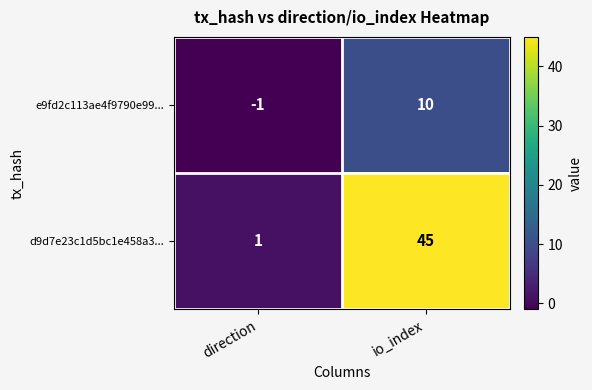

What is the spread (max minus min) of values at io_index?

35